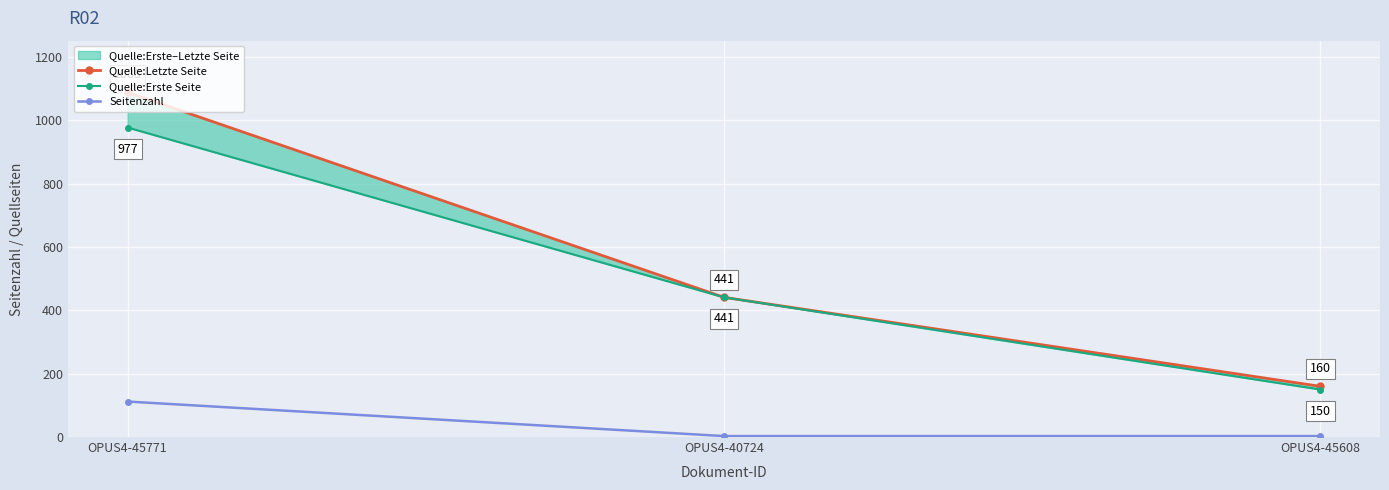

Does the chart display data point markers on the line(s)?

Yes